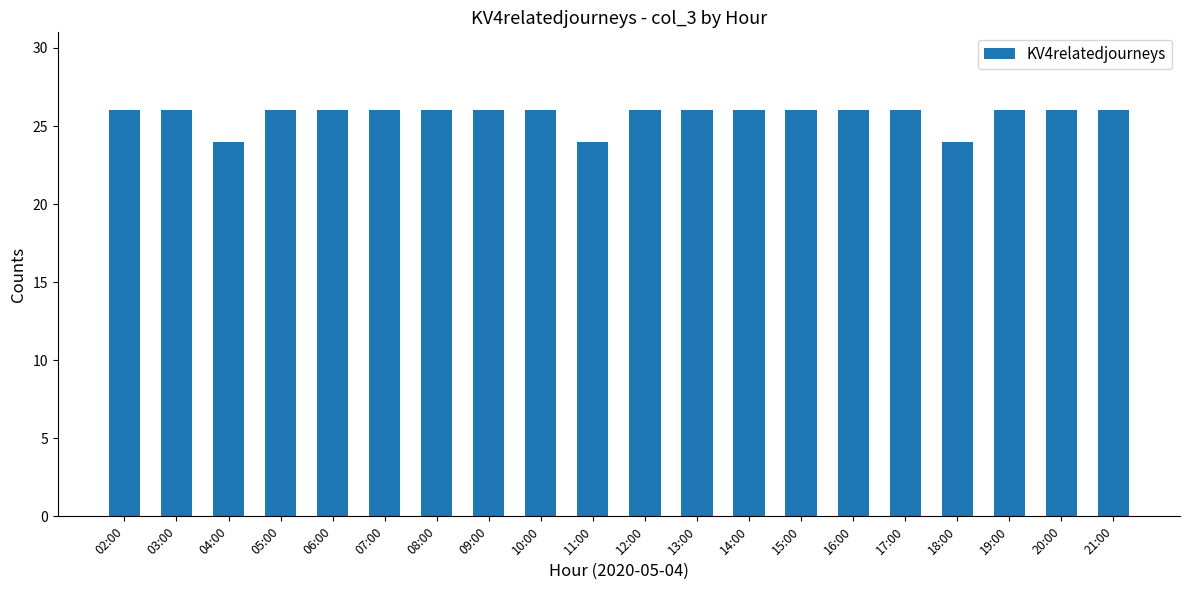

What is the smallest value displayed?

24